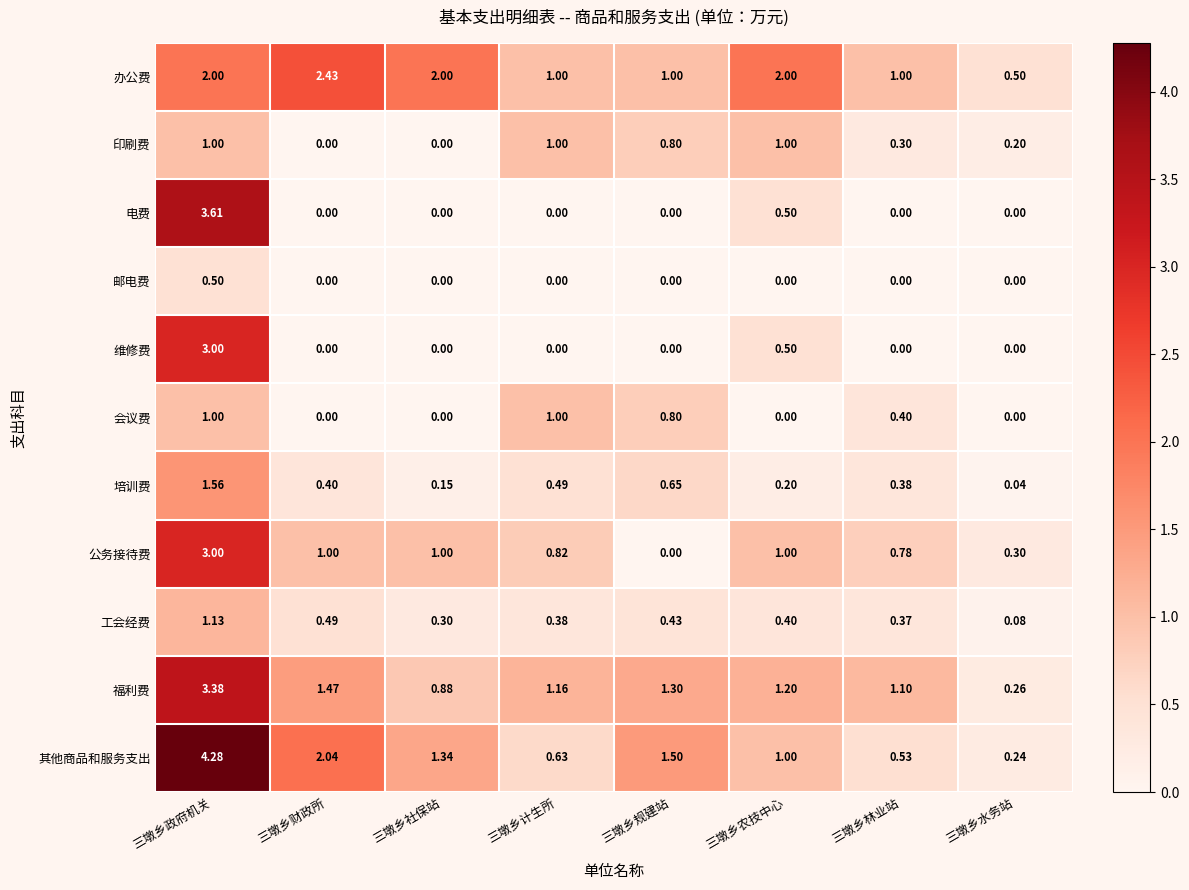

Is the value of 工会经费 at 三墩乡财政所 greater than the value of 办公费 at 三墩乡规建站?

No